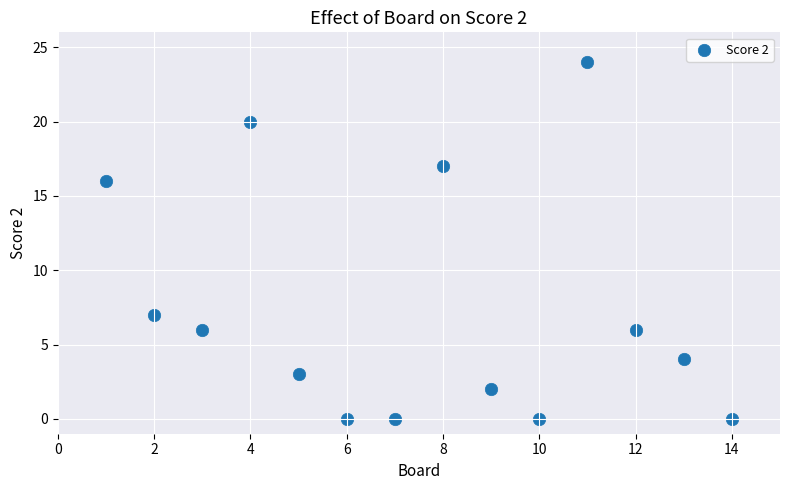

What Y value in the scatter plot is closest to 12?

16